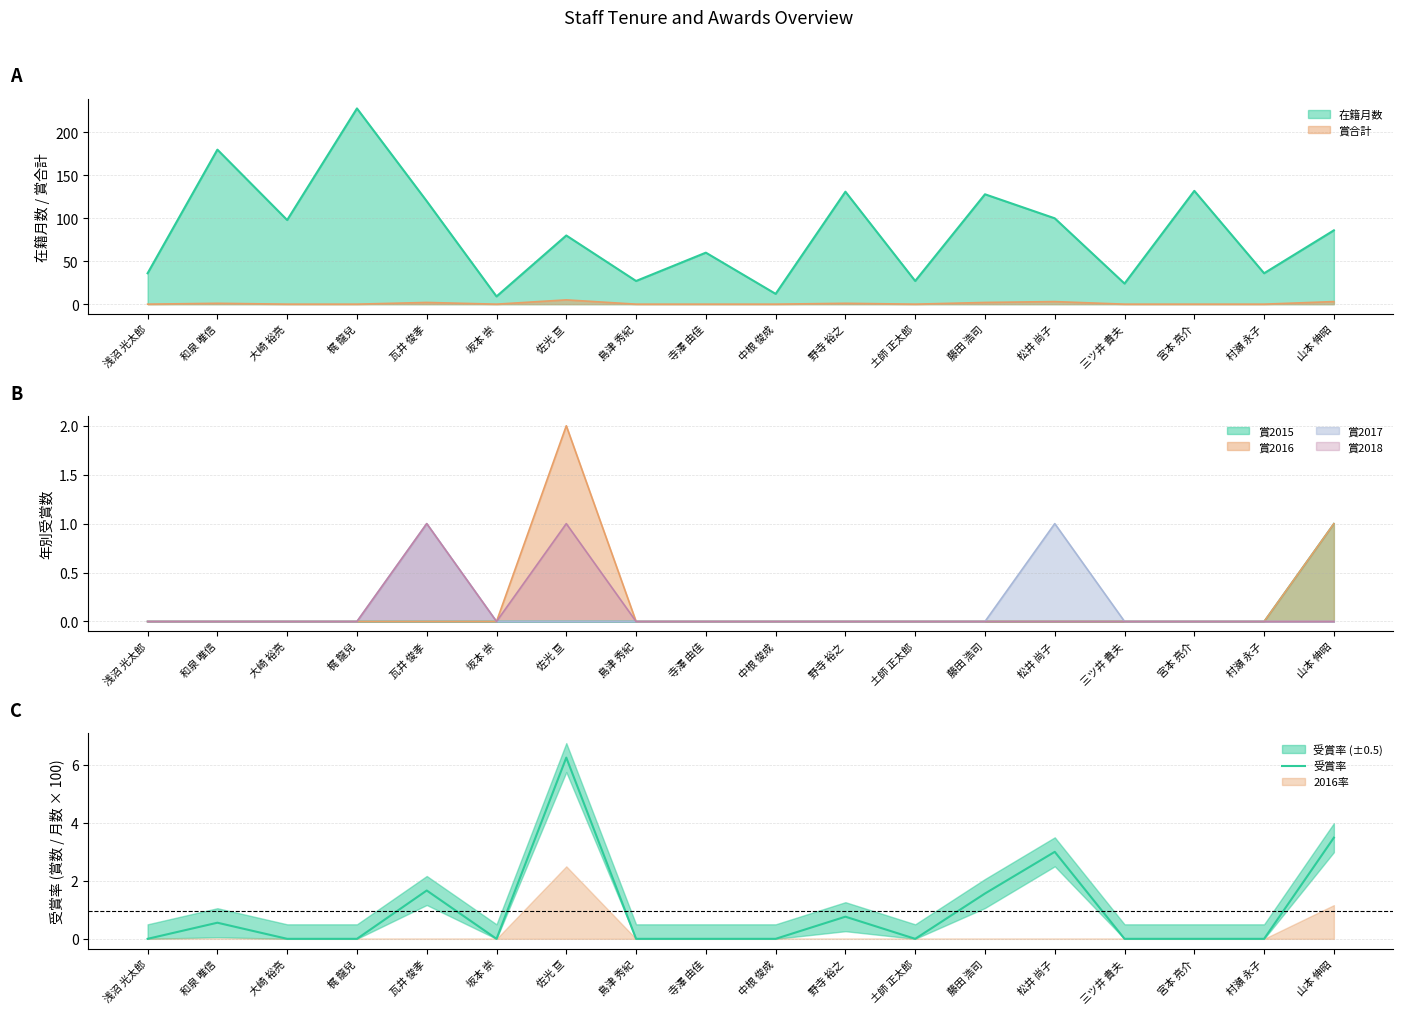

Where is the data nearest to the value 3?

松井 尚子